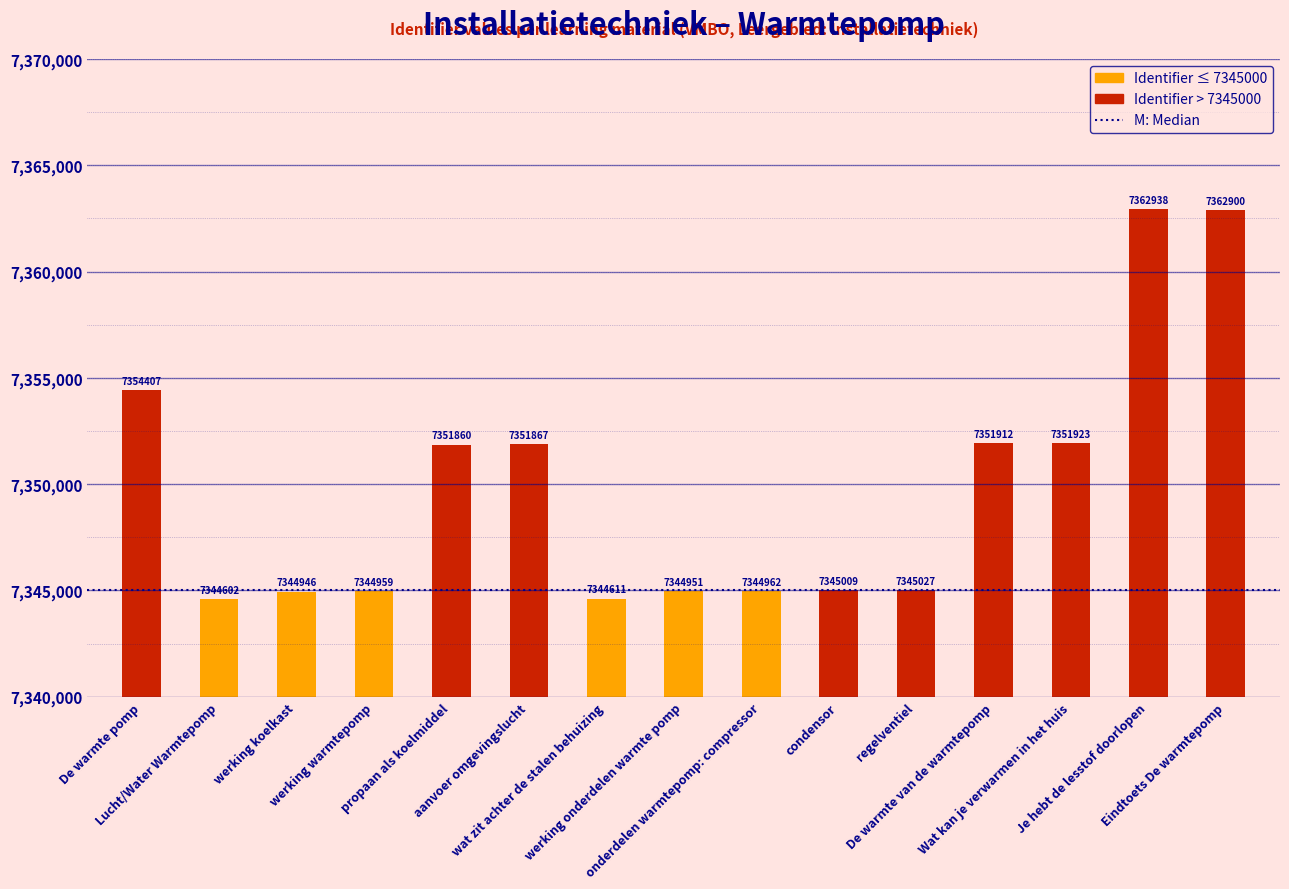

Which category has the lowest value across all series?

Lucht/Water Warmtepomp